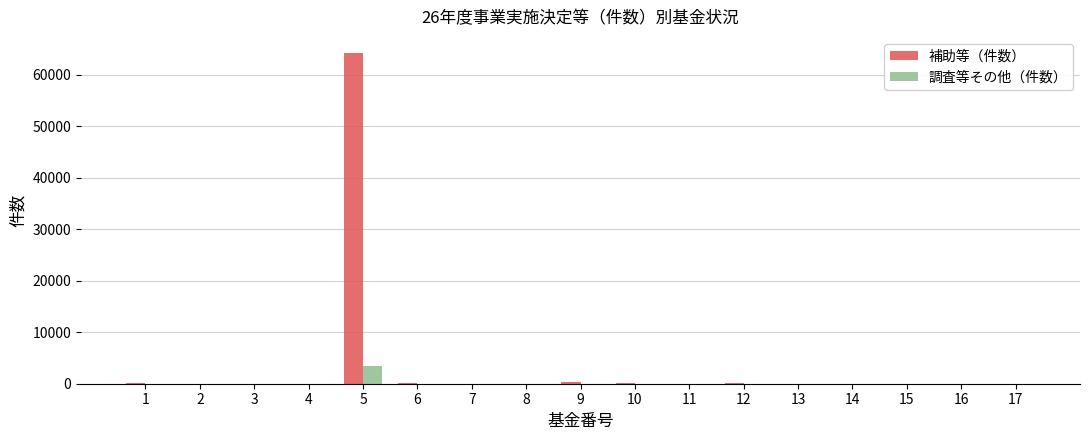

At which category is the sum across all series the highest?

5